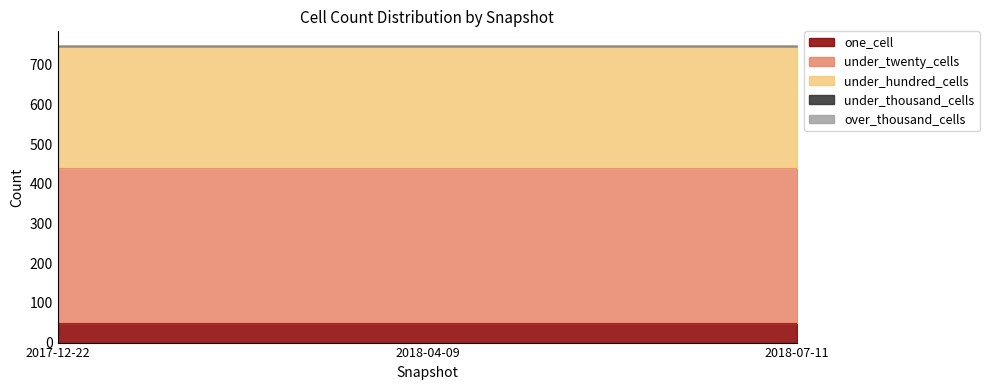

What position from the right is 2017-12-22?

3